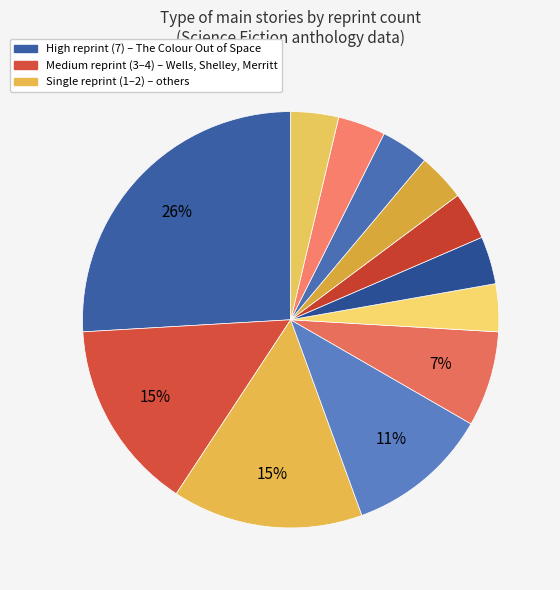

How many segments does this pie chart have?

12